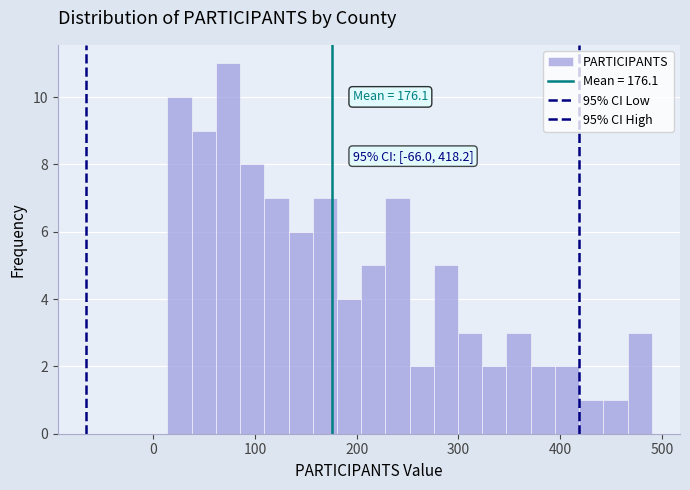

Around what value on the x-axis is the tallest bar? Give the approximate position of its centre, as read against the axis.

70